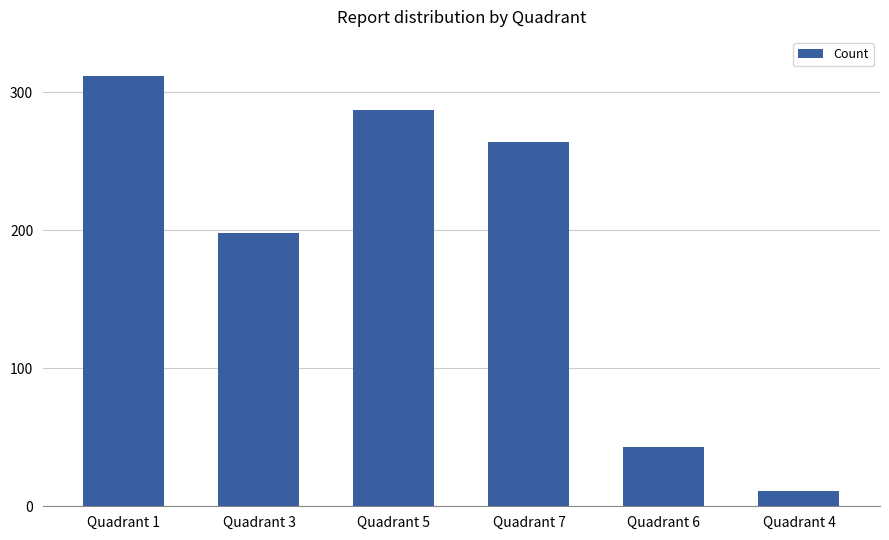

What is the difference between the second highest and second lowest values?

244